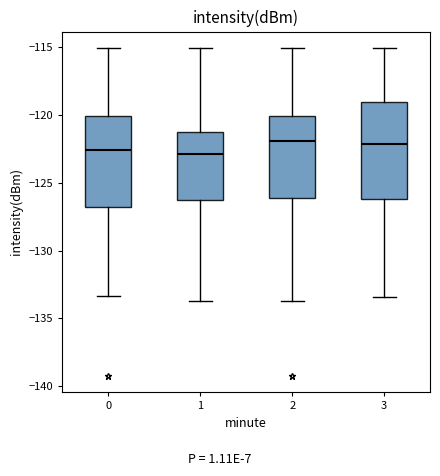

Reading left to right, read every box against the y-axis: the position of its median line, the range the box covers, and the ends of its whiskers. The values are not printed on the chart, so give them approximately, as read against the axis.

0: median -122.5, box -127.0 to -120.0, whiskers -133.5 to -115.0
1: median -123.0, box -126.5 to -121.5, whiskers -133.5 to -115.0
2: median -122.0, box -126.0 to -120.0, whiskers -133.5 to -115.0
3: median -122.0, box -126.0 to -119.0, whiskers -133.5 to -115.0